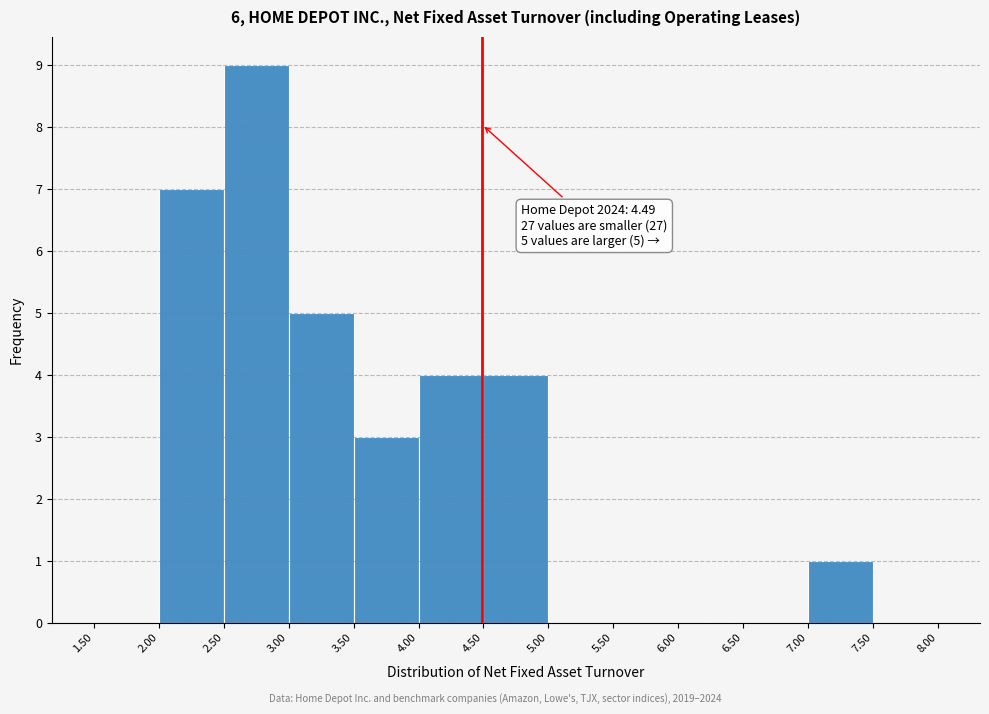

Over which range of the x-axis is the bar tallest?

2.50 to 3.00